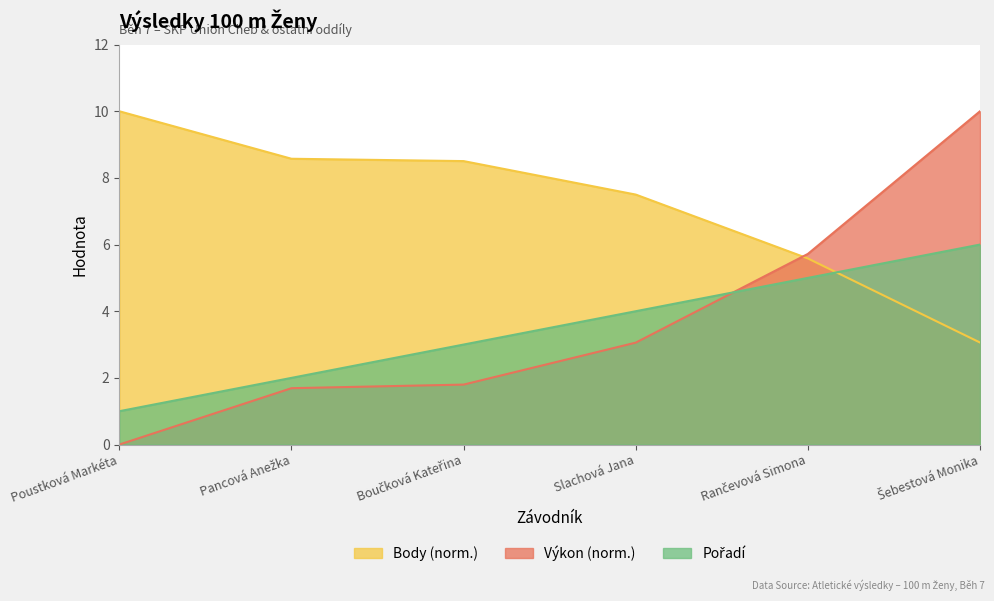

What is the label of the 5th point from the right?

Pancová Anežka